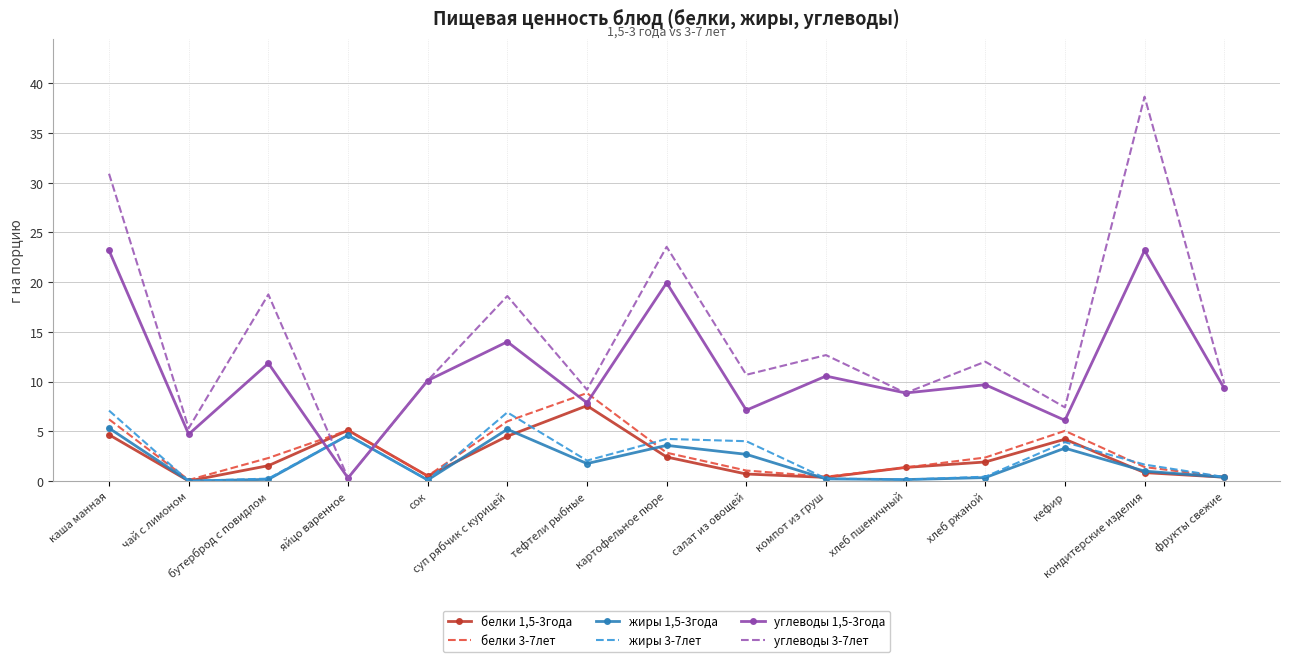

List the labels in order of углеводы 1,5-3года value, largest first.

кондитерские изделия, каша манная, картофельное пюре, суп рябчик с курицей, бутерброд с повидлом, компот из груш, сок, хлеб ржаной, фрукты свежие, хлеб пшеничный, тефтели рыбные, салат из овощей, кефир, чай с лимоном, яйцо варенное